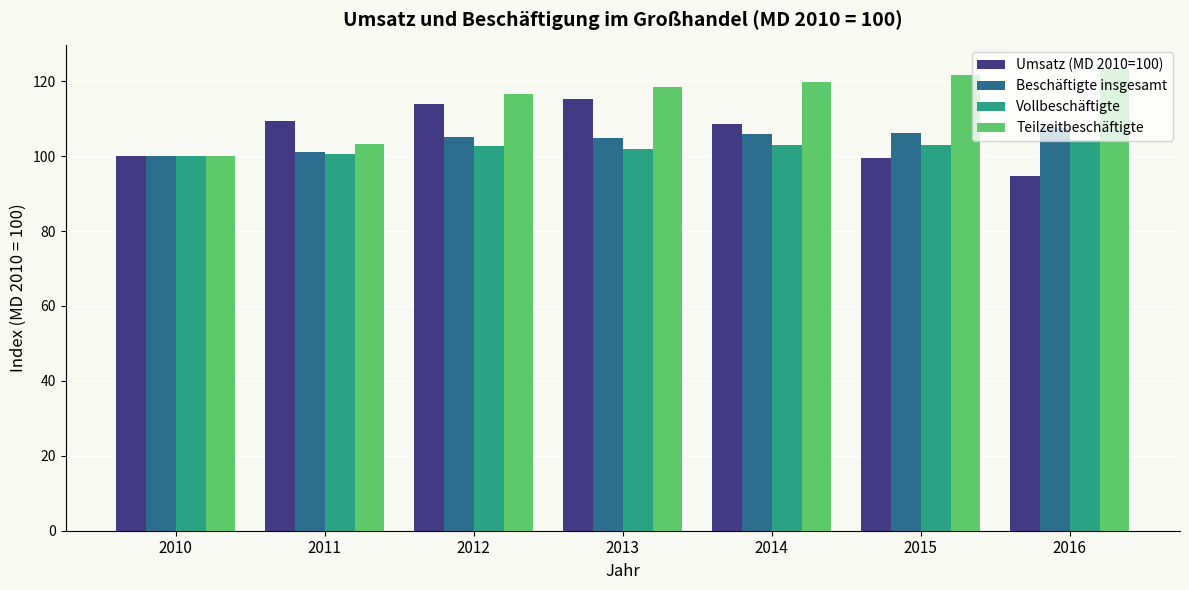

How many distinct data groups are displayed?

4